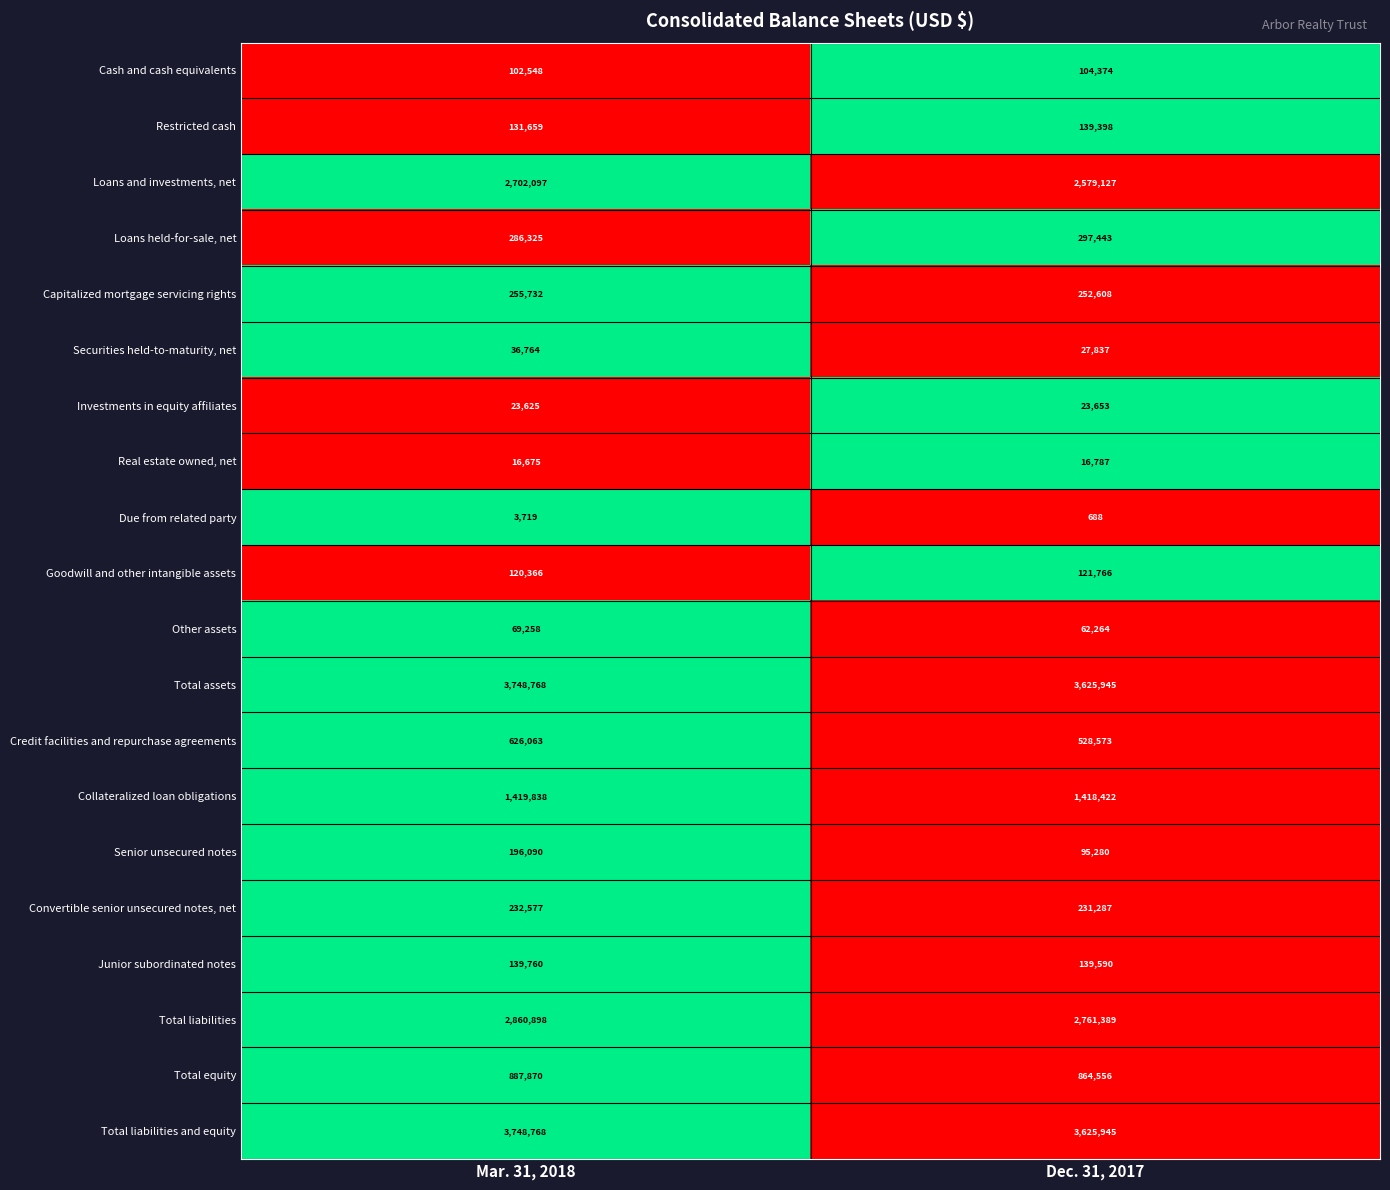

How many distinct data groups are displayed?

20